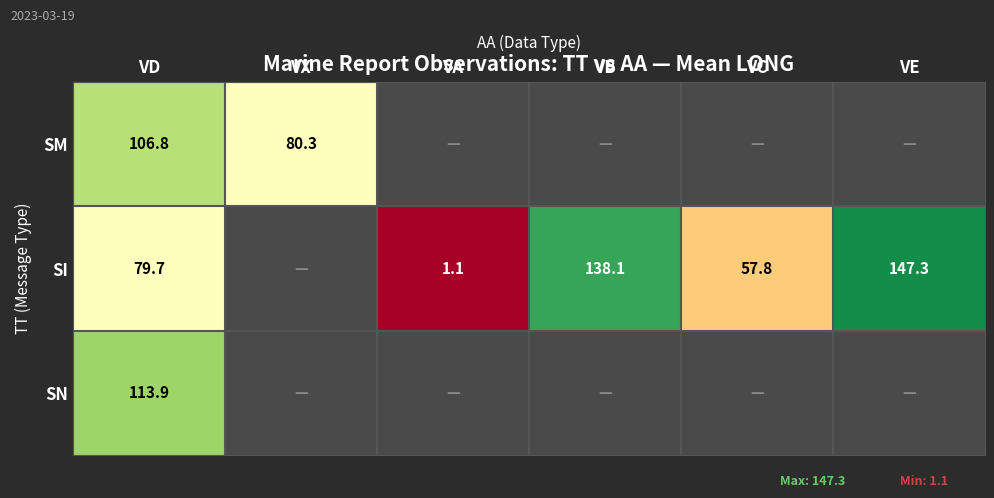

Rank the series at VD from highest to lowest value.

SN, SM, SI